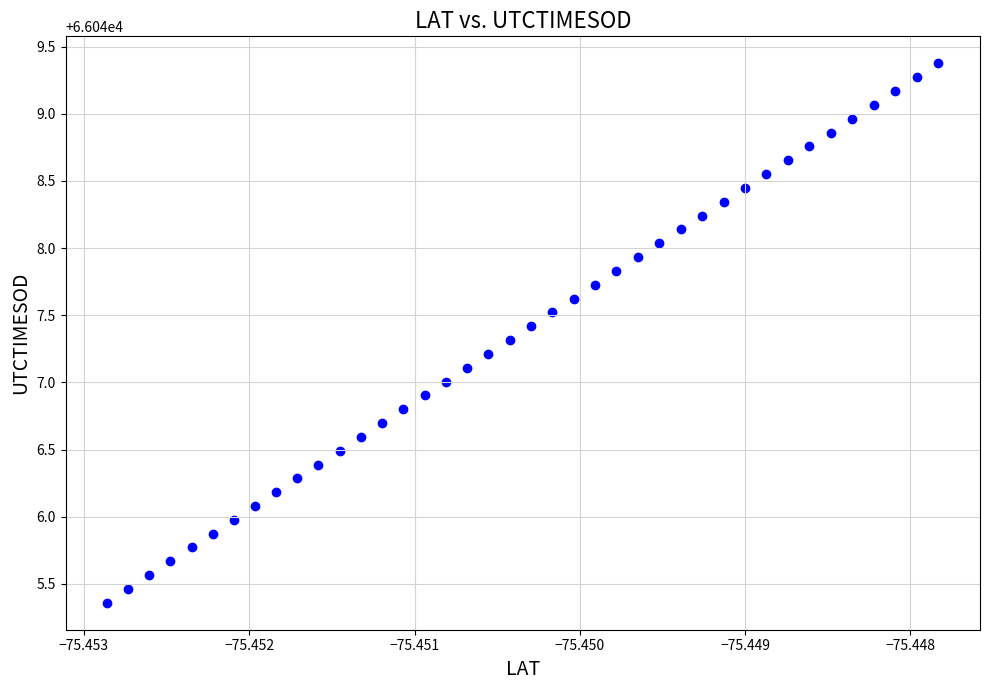

What is the range of Y values (max minus min)?

4.0